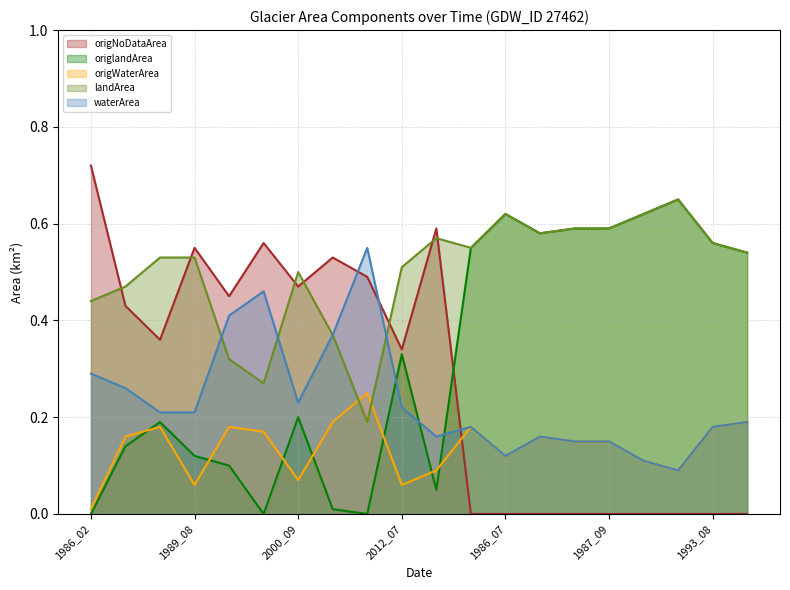

Reading left to right, list all the values displayed in this chart.

waterArea: 0.3	0.3	0.2	0.2	0.4	0.5	0.2	0.4	0.6	0.2	0.2	0.2	0.1	0.2	0.1	0.1	0.1	0.1	0.2	0.2
landArea: 0.4	0.5	0.5	0.5	0.3	0.3	0.5	0.4	0.2	0.5	0.6	0.6	0.6	0.6	0.6	0.6	0.6	0.7	0.6	0.5
origWaterArea: 0.0	0.2	0.2	0.1	0.2	0.2	0.1	0.2	0.2	0.1	0.1	0.2	0.1	0.2	0.1	0.1	0.1	0.1	0.2	0.2
origlandArea: 0.0	0.1	0.2	0.1	0.1	0.0	0.2	0.0	0.0	0.3	0.1	0.6	0.6	0.6	0.6	0.6	0.6	0.7	0.6	0.5
origNoDataArea: 0.7	0.4	0.4	0.6	0.5	0.6	0.5	0.5	0.5	0.3	0.6	0.0	0.0	0.0	0.0	0.0	0.0	0.0	0.0	0.0